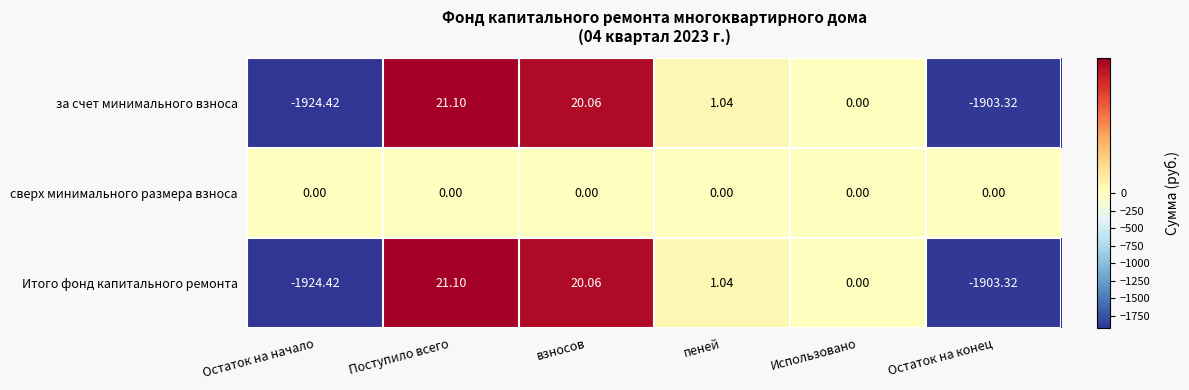

Is the value of Итого фонд капитального ремонта at Остаток на начало greater than the value of за счет минимального взноса at Использовано?

No